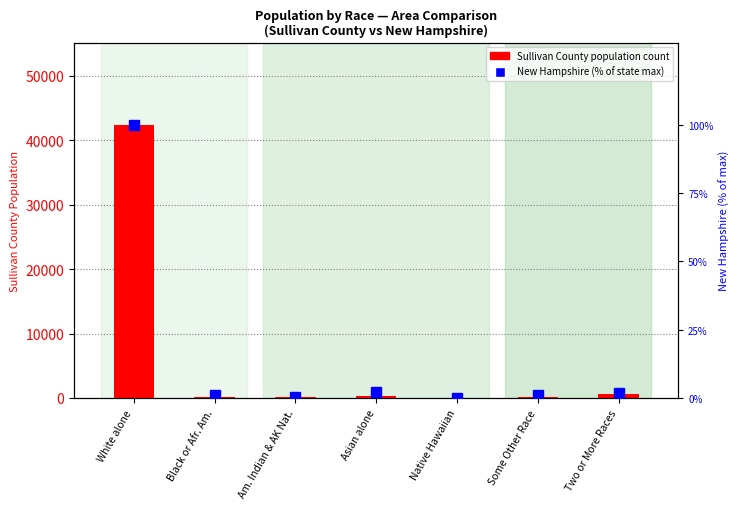

What is the label of the 2nd bar from the right?

Some Other Race